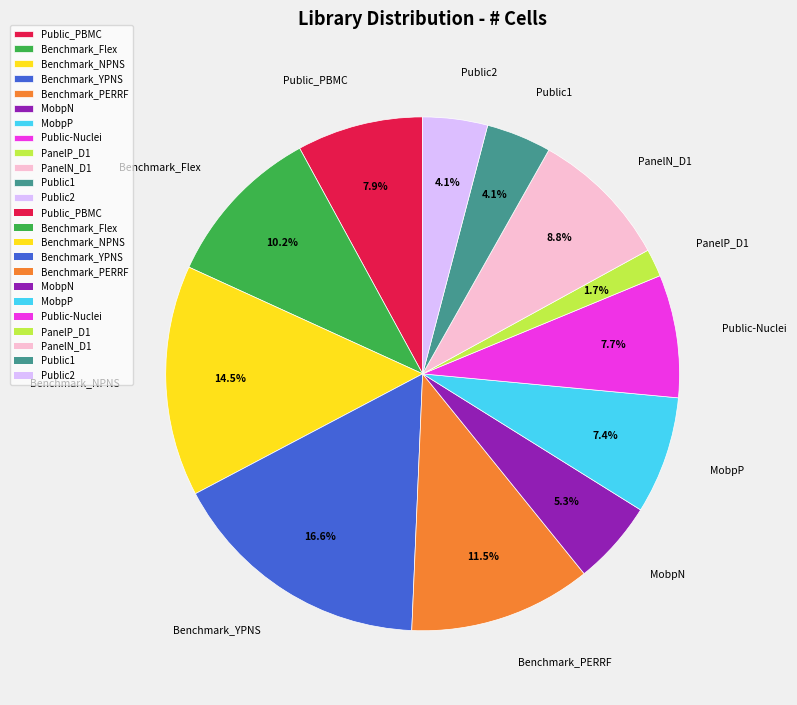

What percentage is the MobpN slice, to the nearest percent?

5%